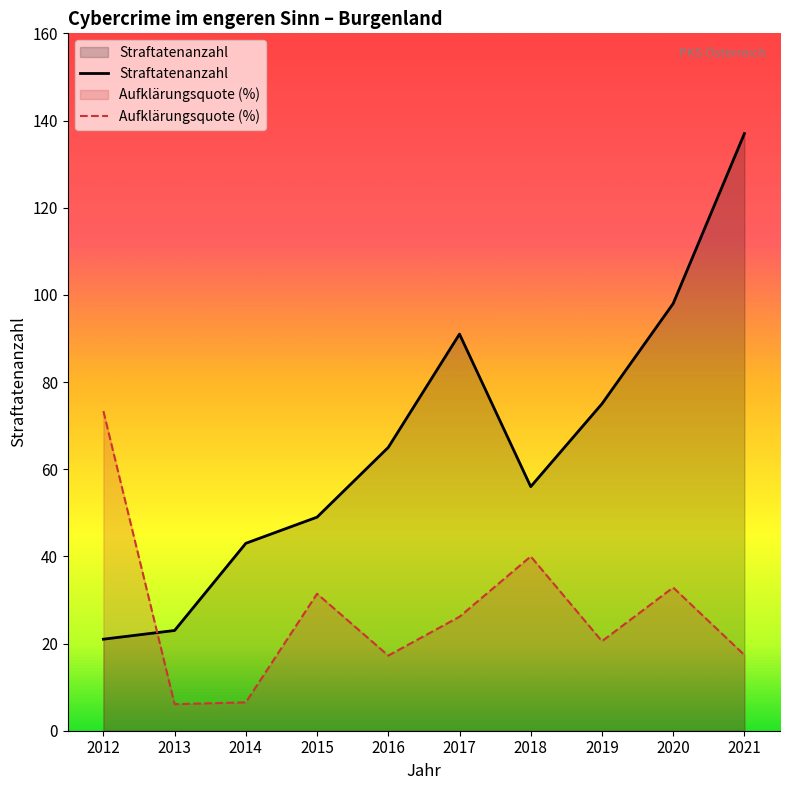

What are all the series names shown in the legend?

Straftatenanzahl, Aufklärungsquote (%)